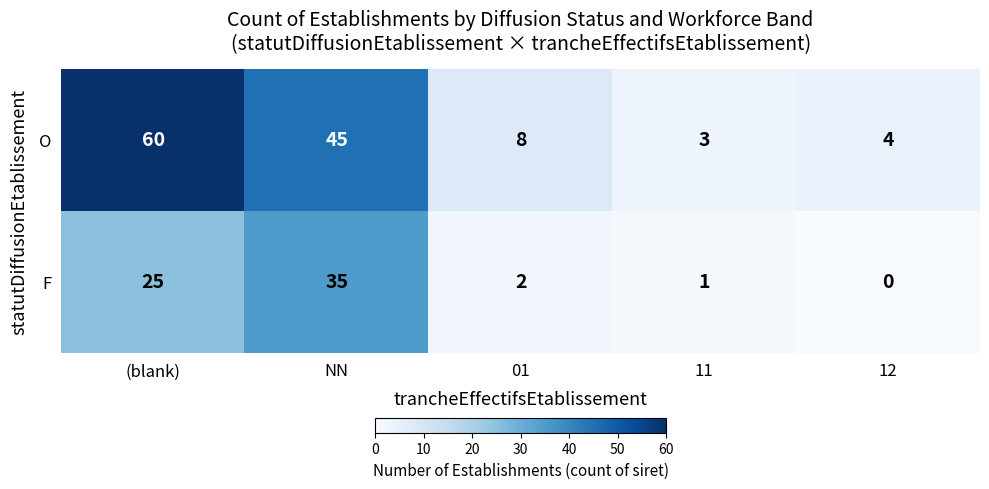

At which label does F first exceed 2?

(blank)